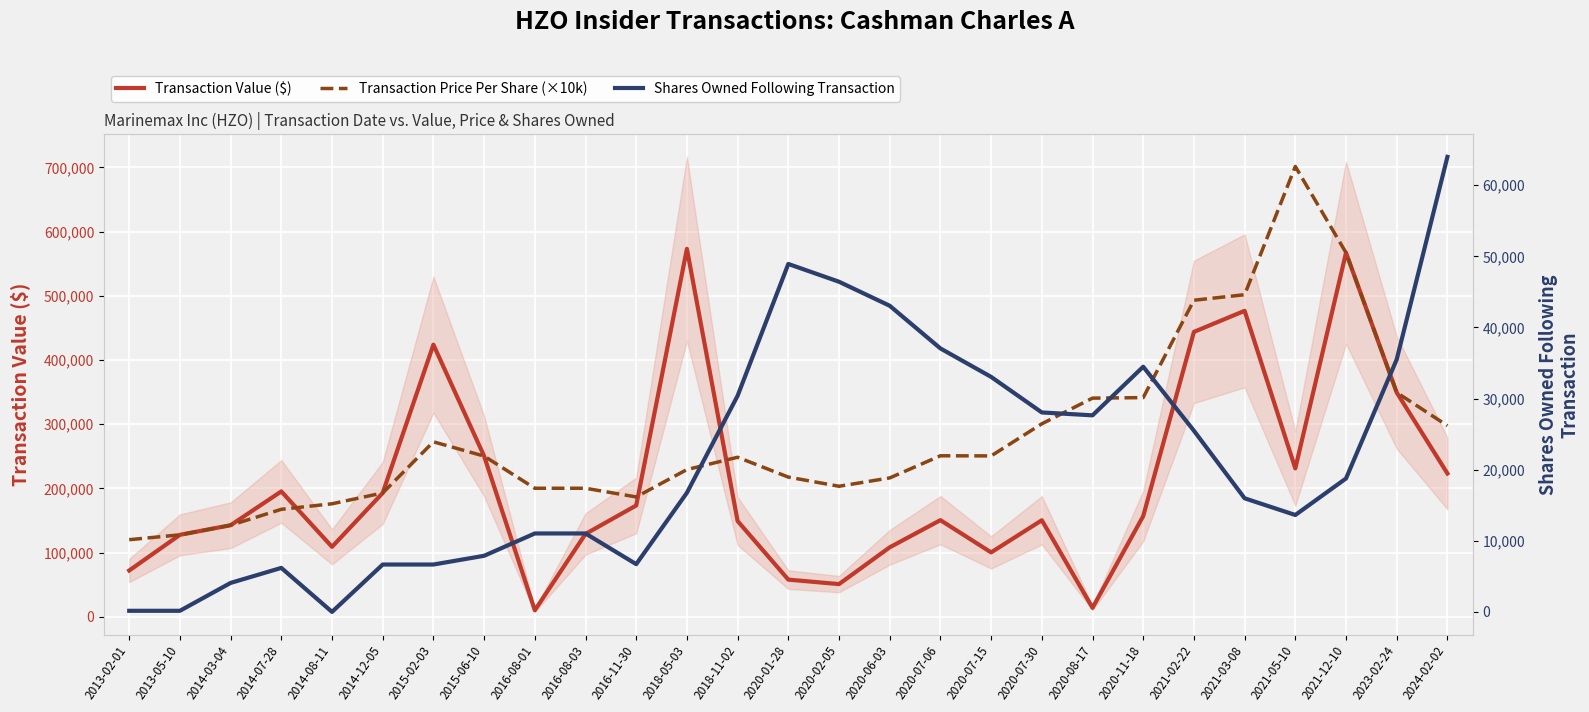

How many lines are shown in the chart?

3